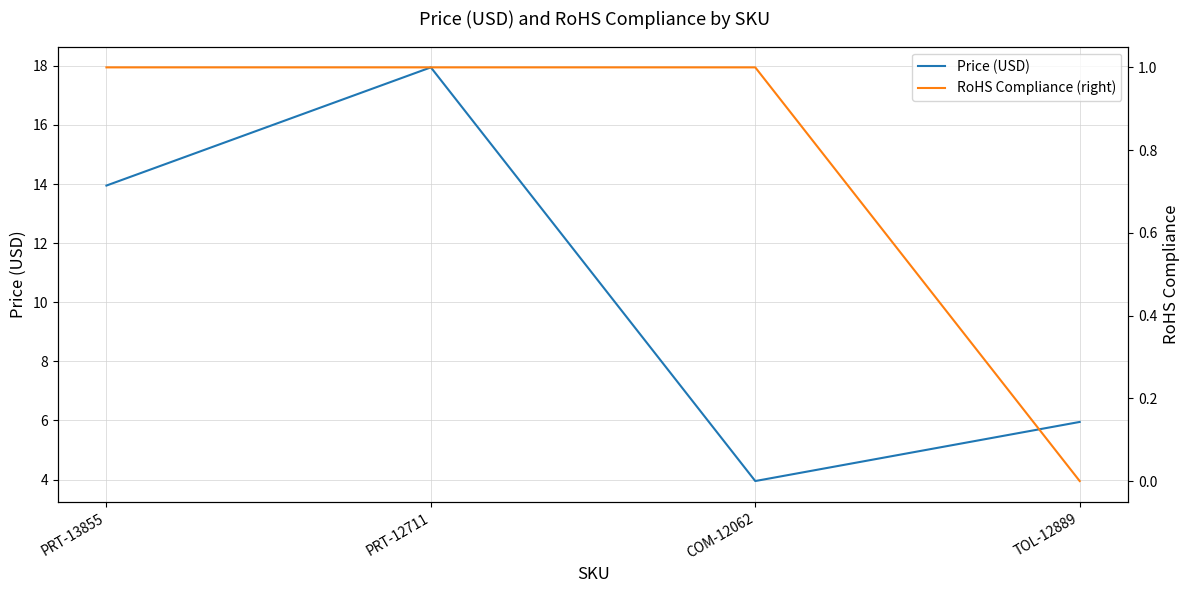

What is the difference between the highest and lowest values at COM-12062?

3.0